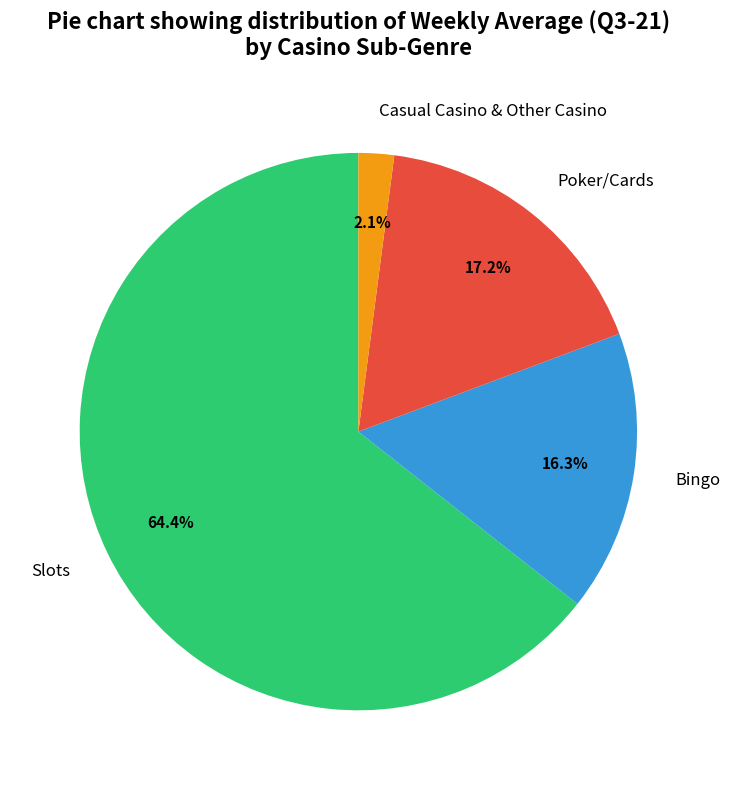

Which slice is the smallest?

Casual Casino & Other Casino